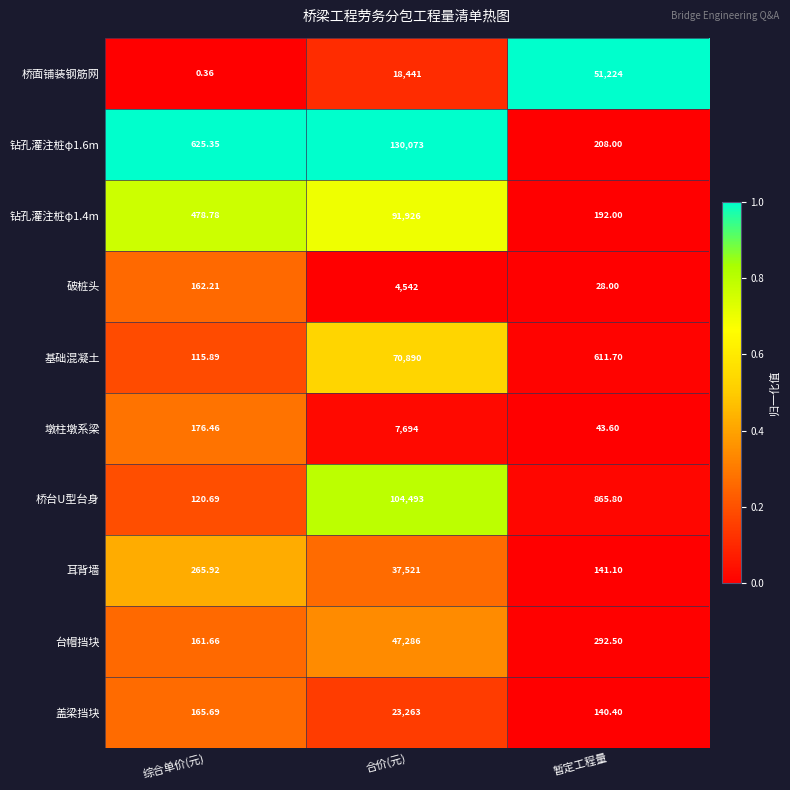

How many distinct data groups are displayed?

10